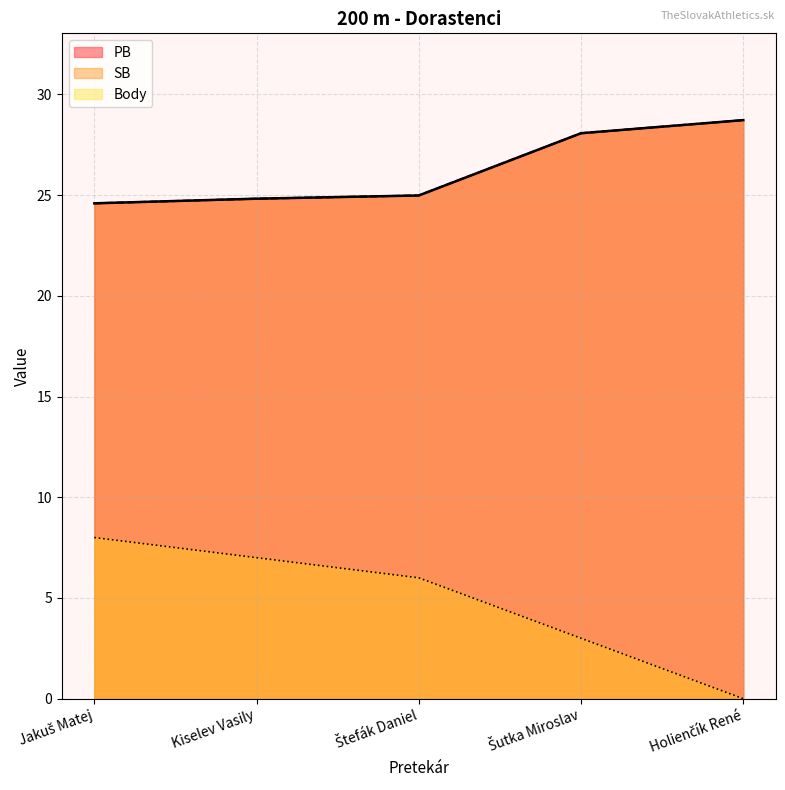

What is the difference between the maximum and second lowest values in the Body series?

5.0